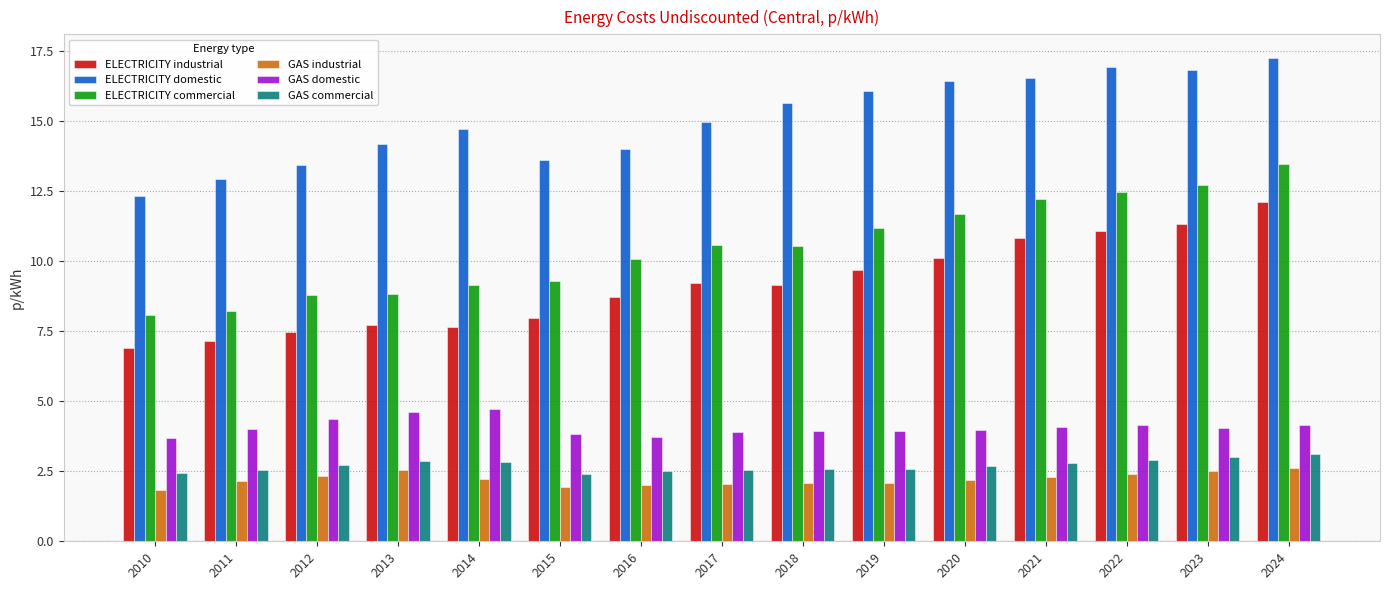

What is the value of the ELECTRICITY domestic bar at the 15th from the left?

17.2